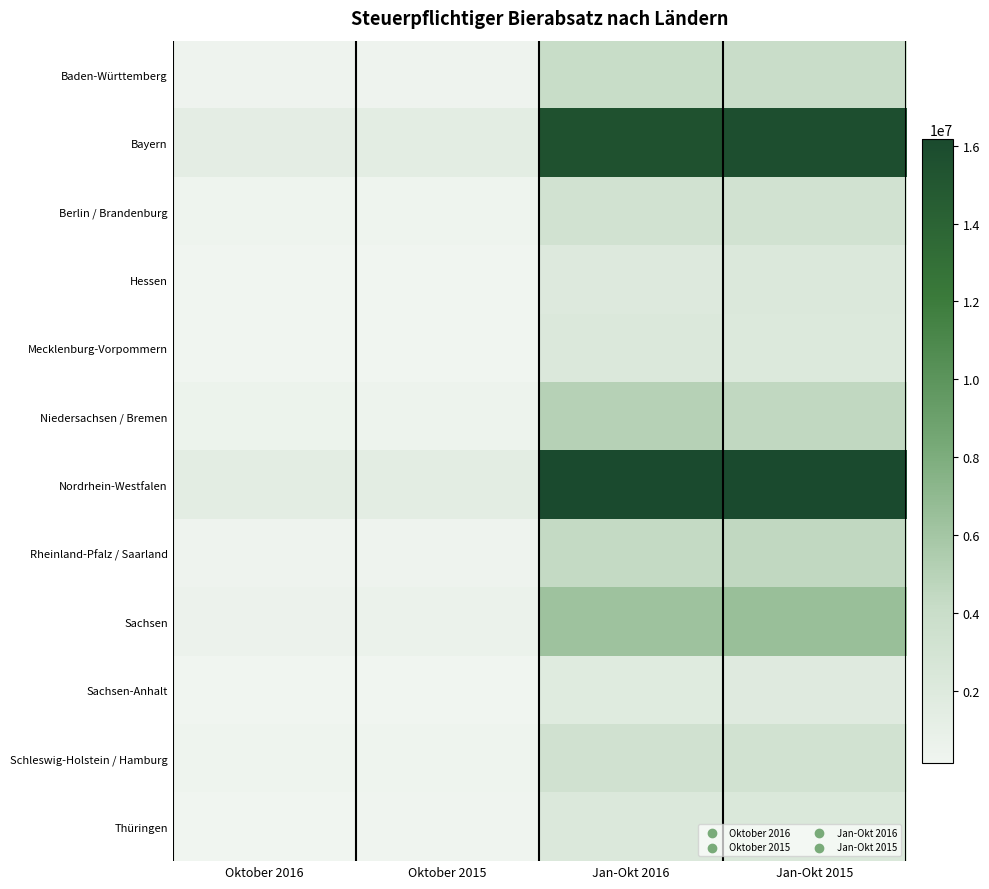

Rank the series by their maximum value, from highest to lowest.

Nordrhein-Westfalen, Bayern, Sachsen, Niedersachsen / Bremen, Rheinland-Pfalz / Saarland, Baden-Württemberg, Schleswig-Holstein / Hamburg, Berlin / Brandenburg, Thüringen, Mecklenburg-Vorpommern, Hessen, Sachsen-Anhalt